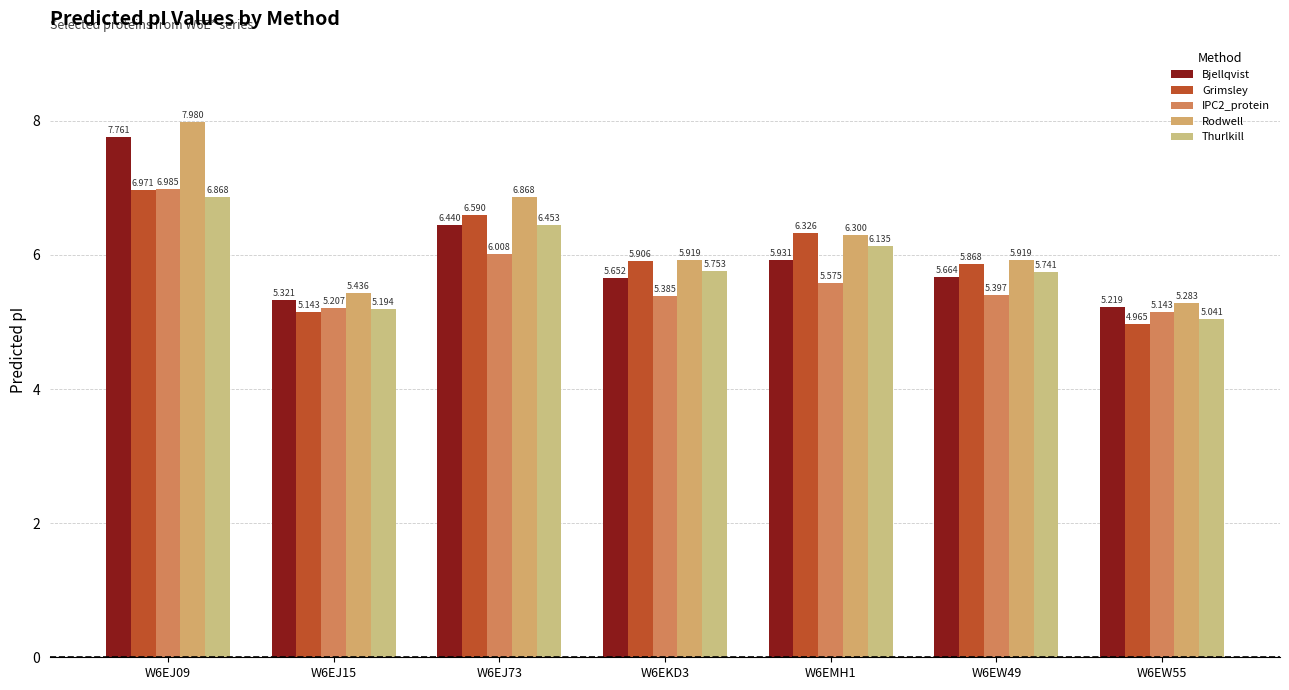

Rank the categories by Bjellqvist value from lowest to highest.

W6EW55, W6EJ15, W6EKD3, W6EW49, W6EMH1, W6EJ73, W6EJ09